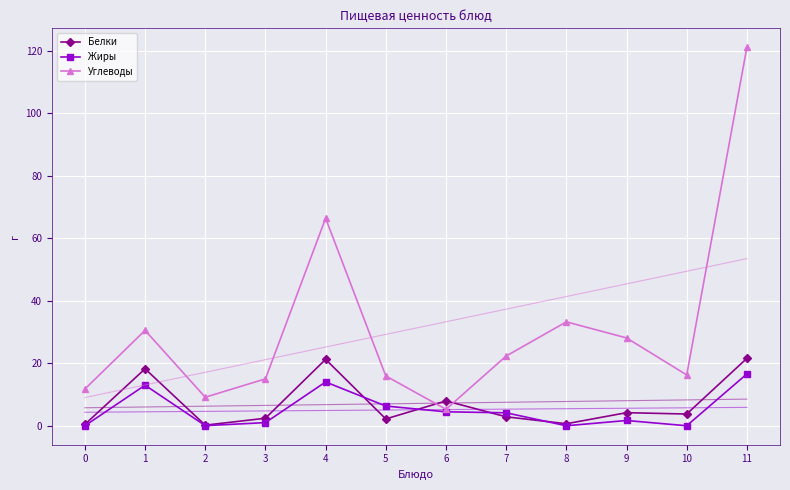

Reading left to right, extract all data points from this chart.

Белки: 0=0.4	1=18.2	2=0.2	3=2.4	4=21.2	5=2.2	6=8.0	7=2.9	8=0.6	9=4.2	10=3.8	11=21.6
Жиры: 0=0.0	1=13.0	2=0.0	3=1.0	4=14.0	5=6.3	6=4.5	7=4.1	8=0.0	9=1.7	10=0.0	11=16.6
Углеводы: 0=11.7	1=30.5	2=9.1	3=15.0	4=66.4	5=15.9	6=5.3	7=22.3	8=33.2	9=28.1	10=16.2	11=121.1